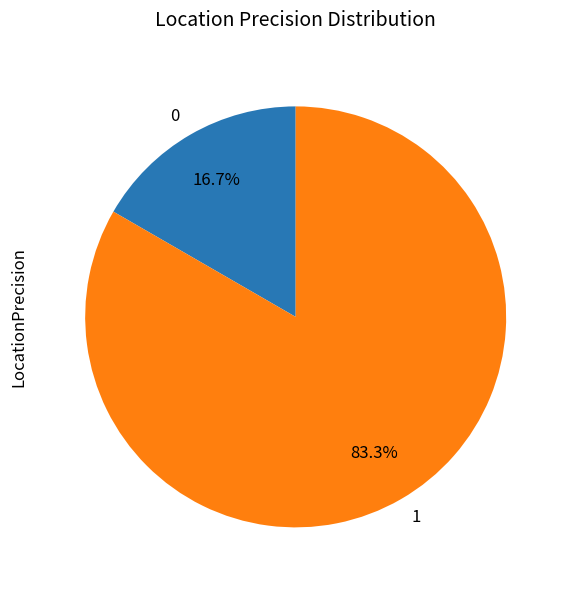

Which category accounts for the majority?

1